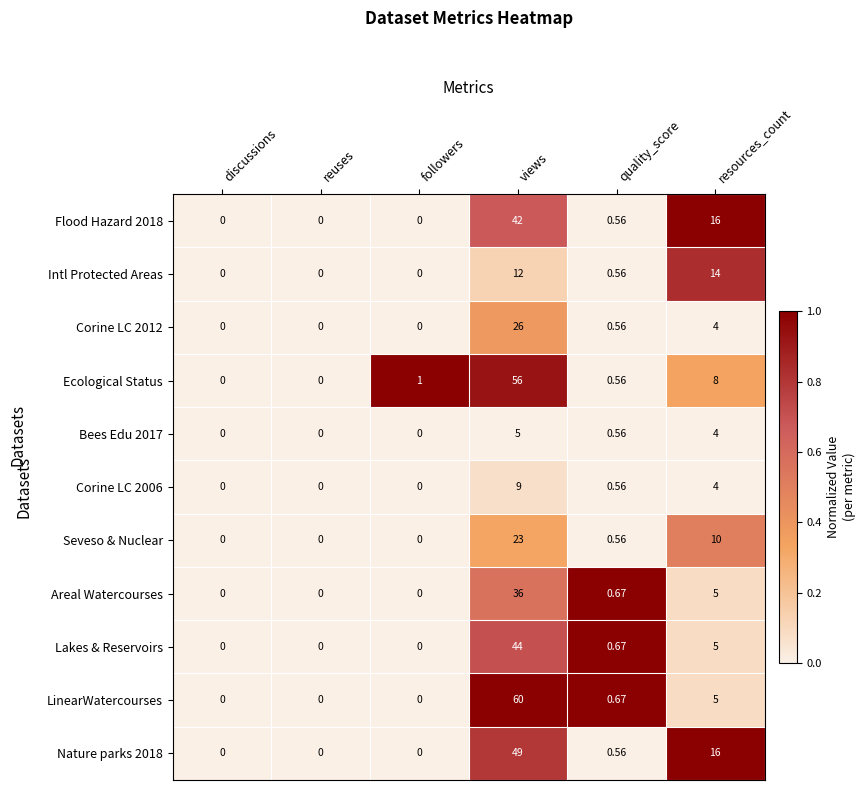

Which label corresponds to the largest value in the chart?

views